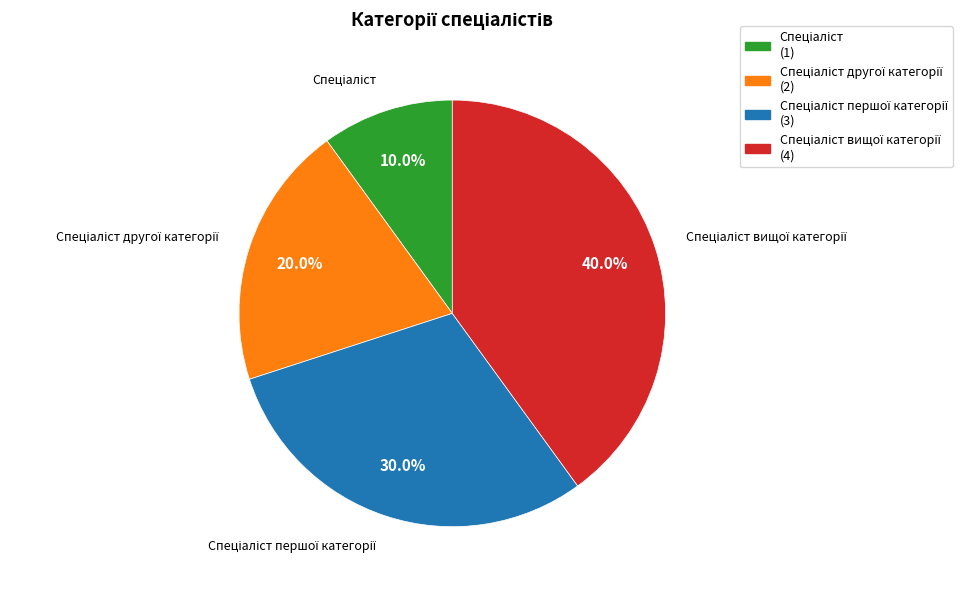

Does any single category account for the majority?

No